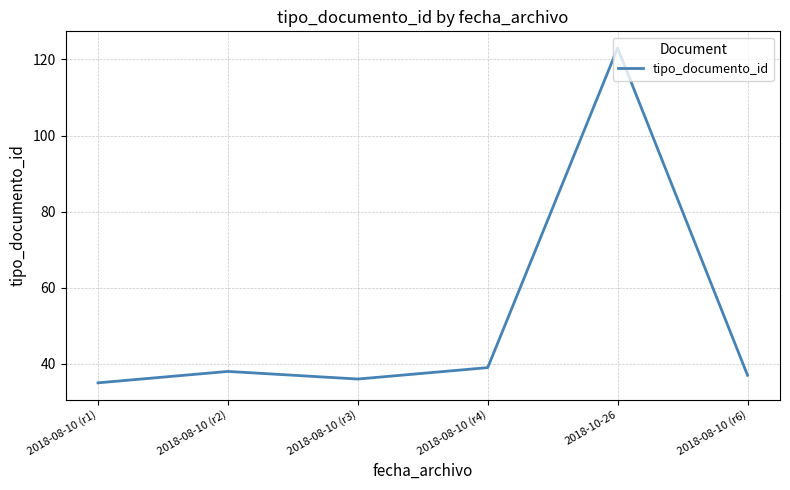

What is the difference between the second highest and second lowest values?

3